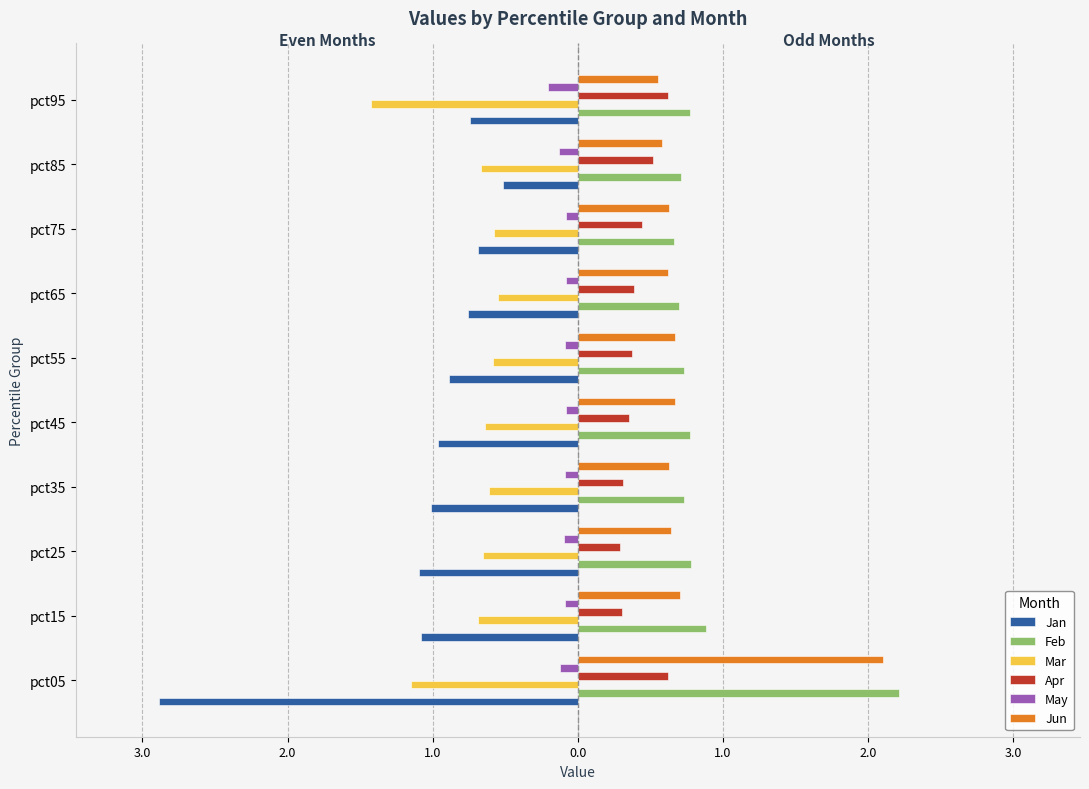

What are all the series names shown in the legend?

Jan, Feb, Mar, Apr, May, Jun